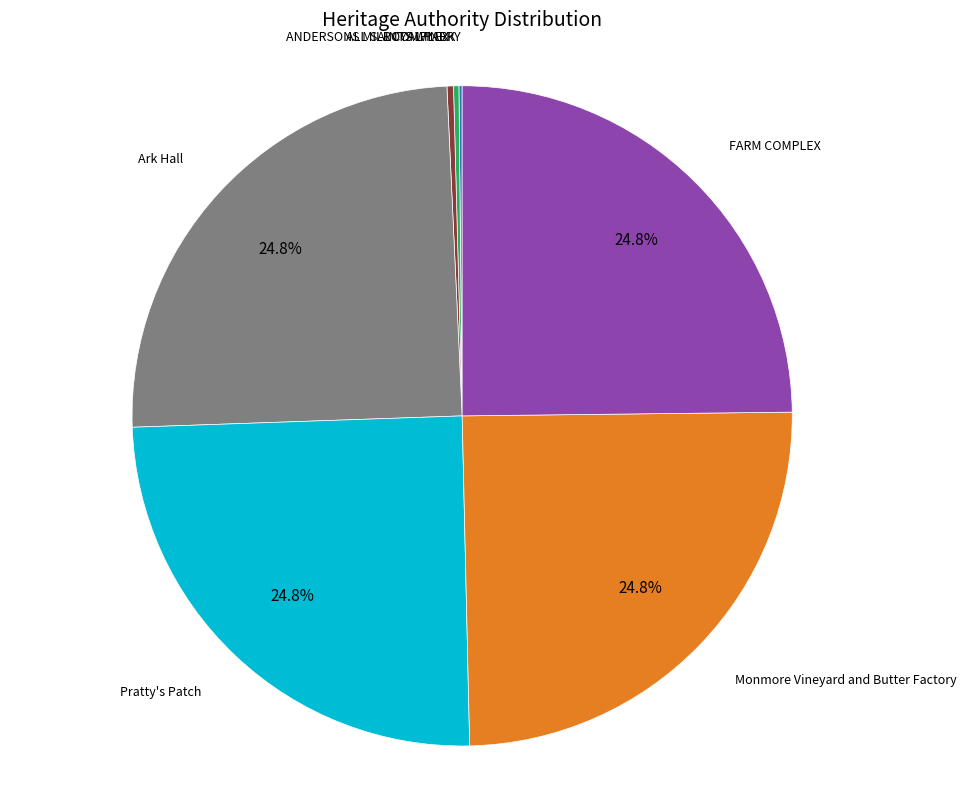

Is there a majority slice in this chart?

No